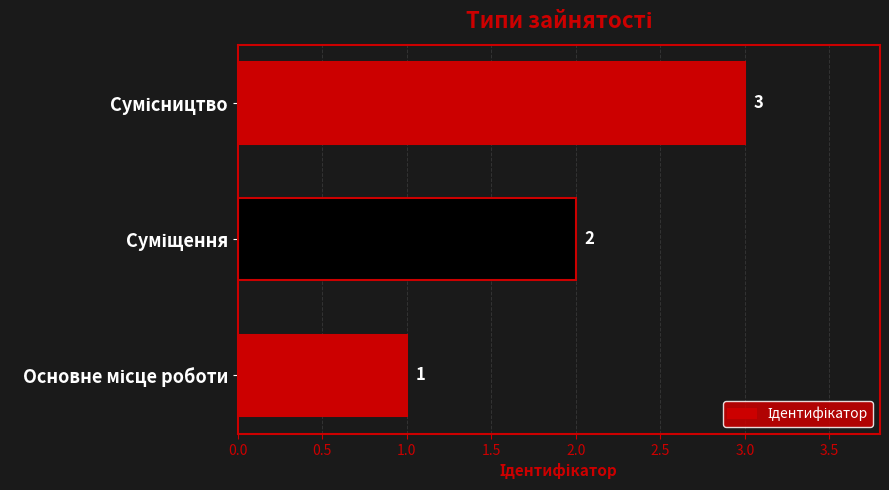

What is the sum of all values?

6